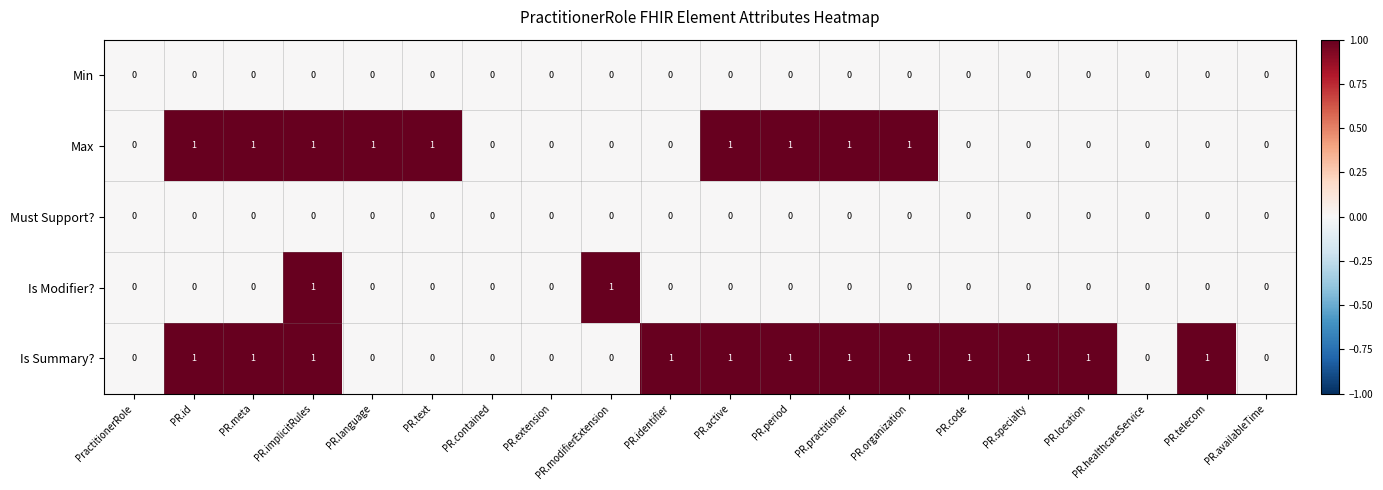

True or false: Max has a value of 0 at PR.telecom.

True